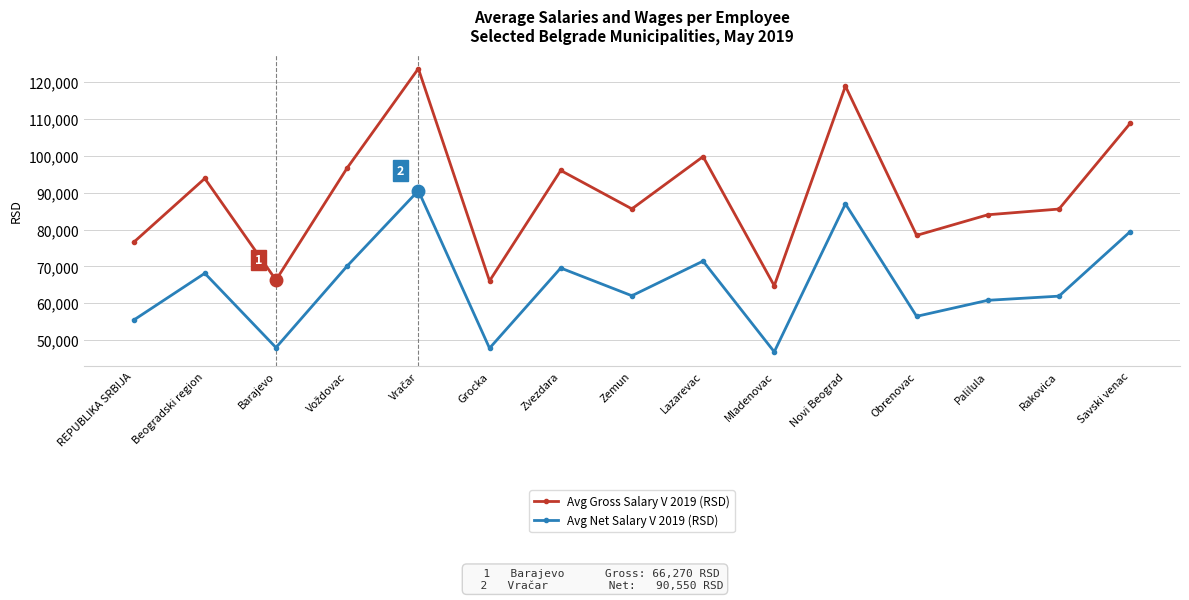

True or false: Avg Gross Salary V 2019 (RSD) and Avg Net Salary V 2019 (RSD) cross at least once.

False